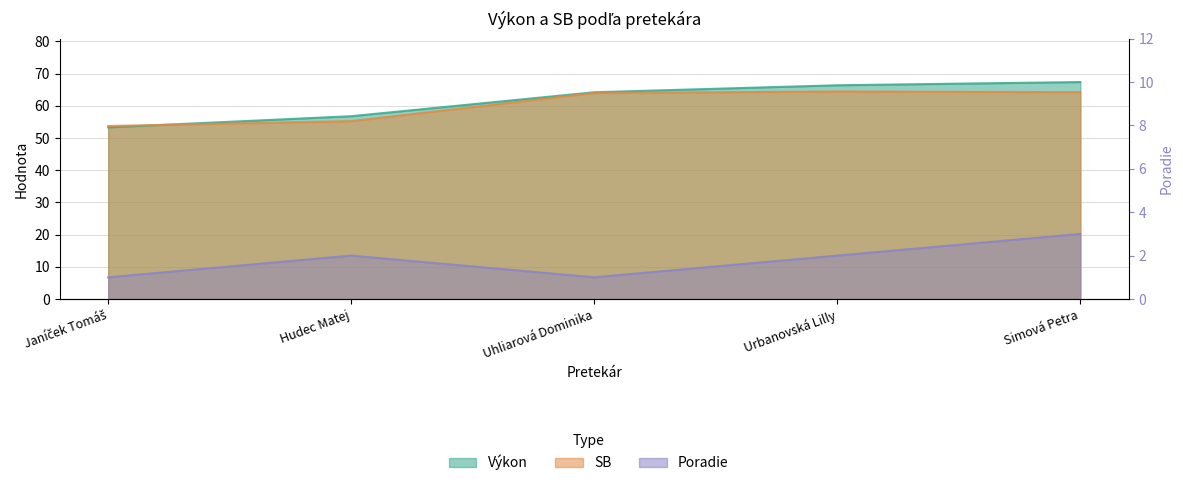

What is the spread (max minus min) of values at Uhliarová Dominika?

63.2